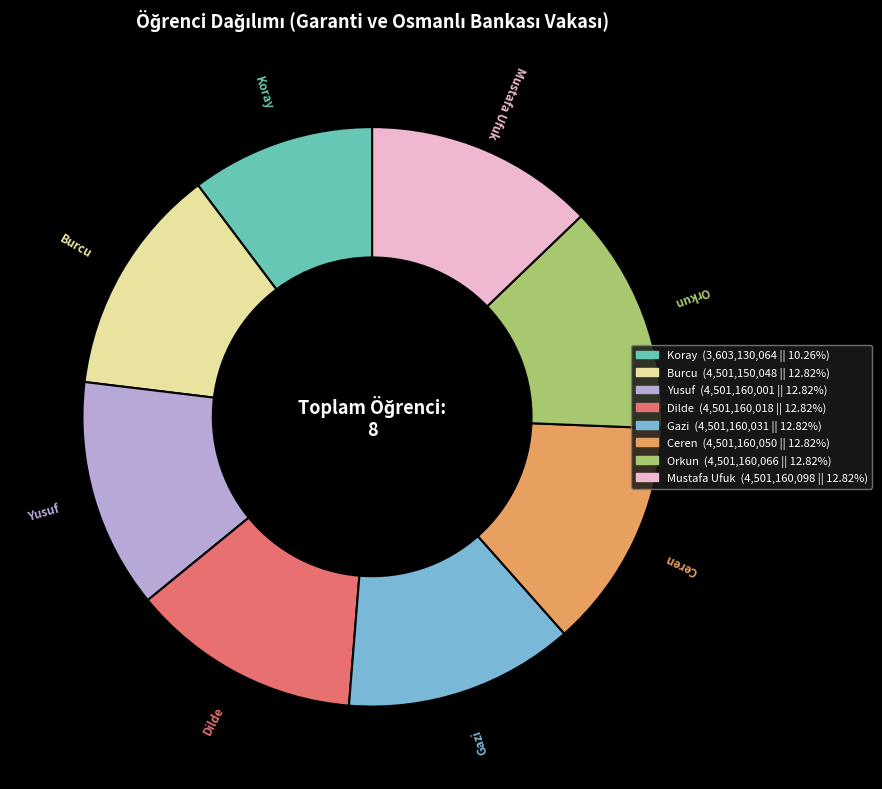

Is it true that Orkun is 13% of the pie?

True